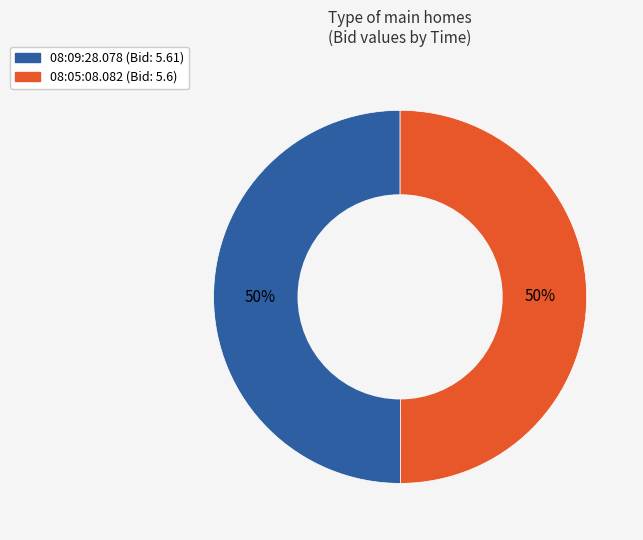

Combined, do 08:05:08.082 and 08:09:28.078 account for over 50%?

Yes